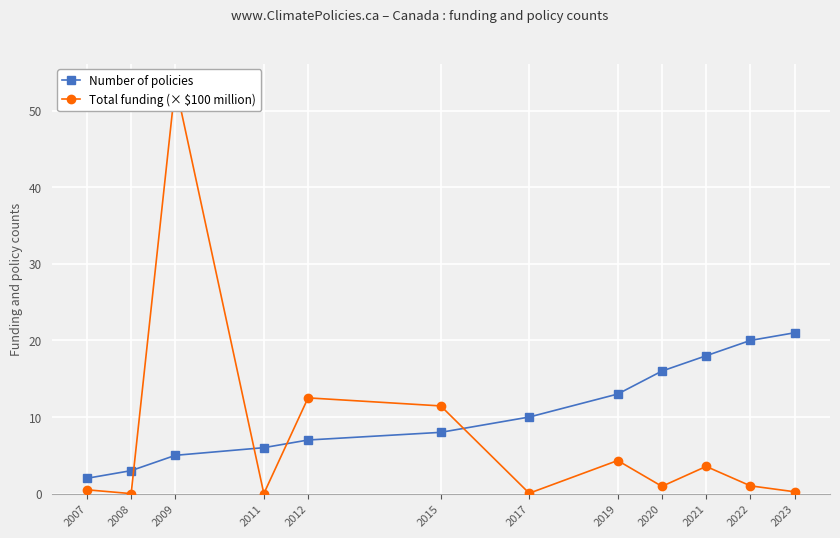

How many lines are shown in the chart?

2